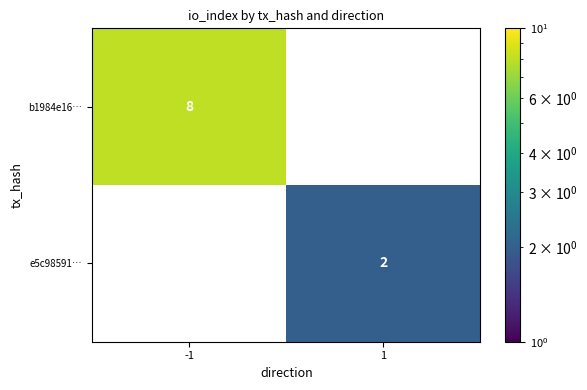

The value of e5c98591… at 1 is 1. True or false?

False